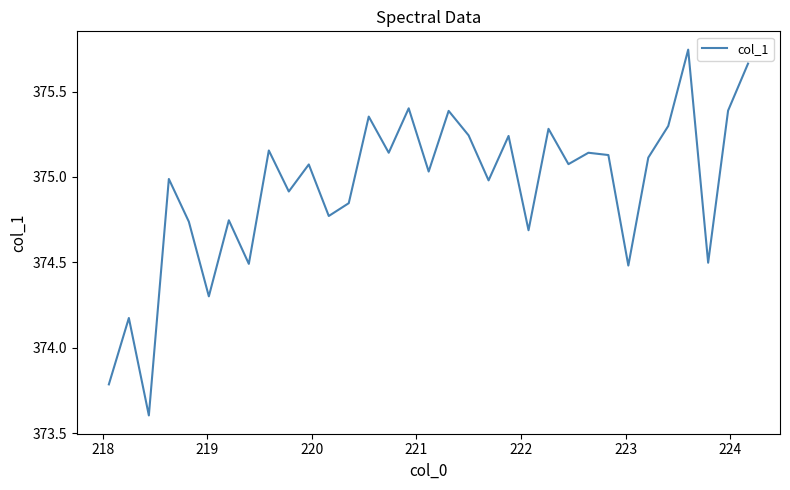

How many lines are shown in the chart?

1